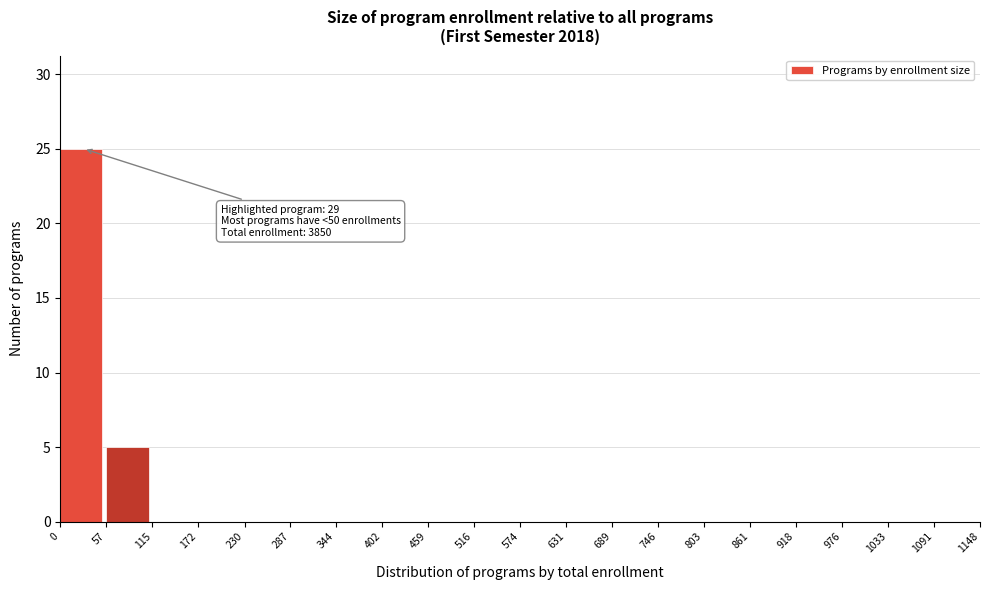

Over which range of the x-axis is the bar tallest?

0 to 57